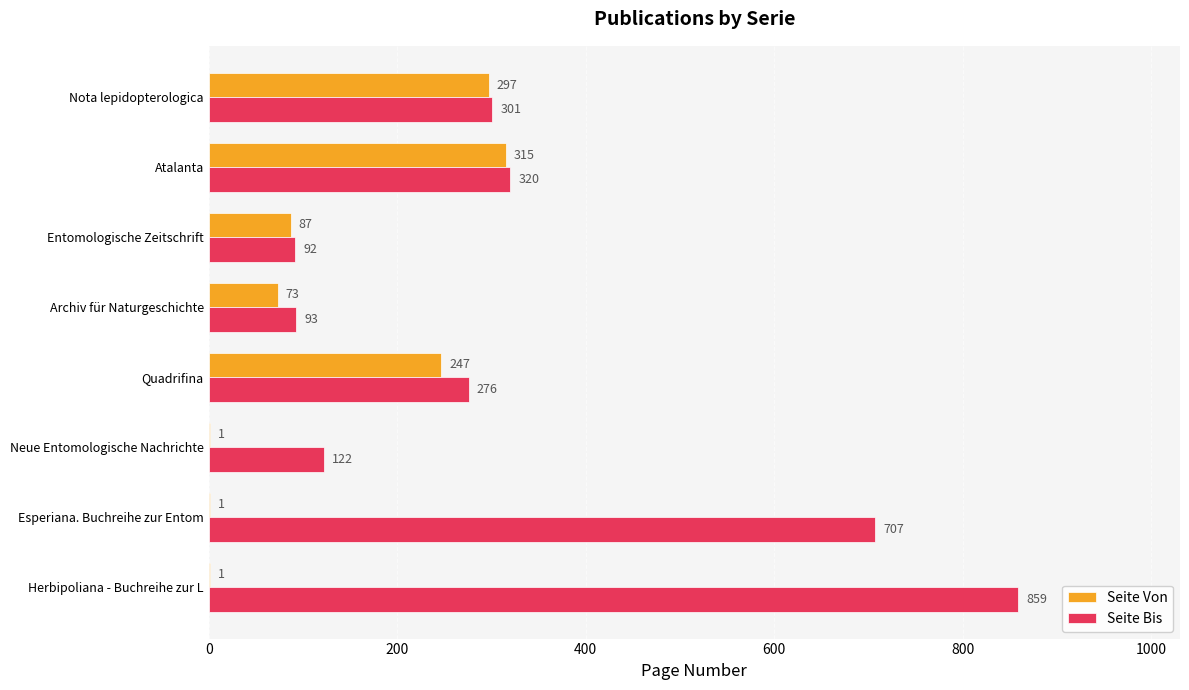

At which label is Seite Von closest to 158?

Entomologische Zeitschrift